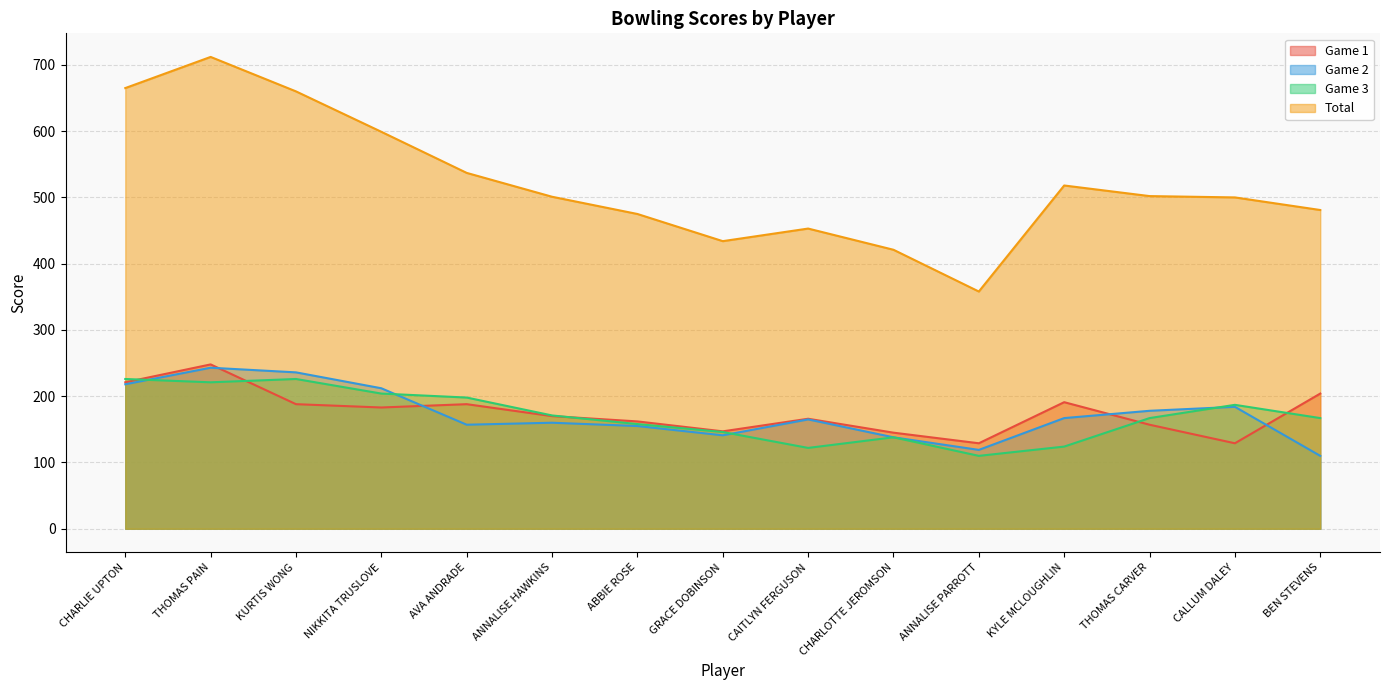

Rank the series at BEN STEVENS from lowest to highest value.

Game 2, Game 3, Game 1, Total